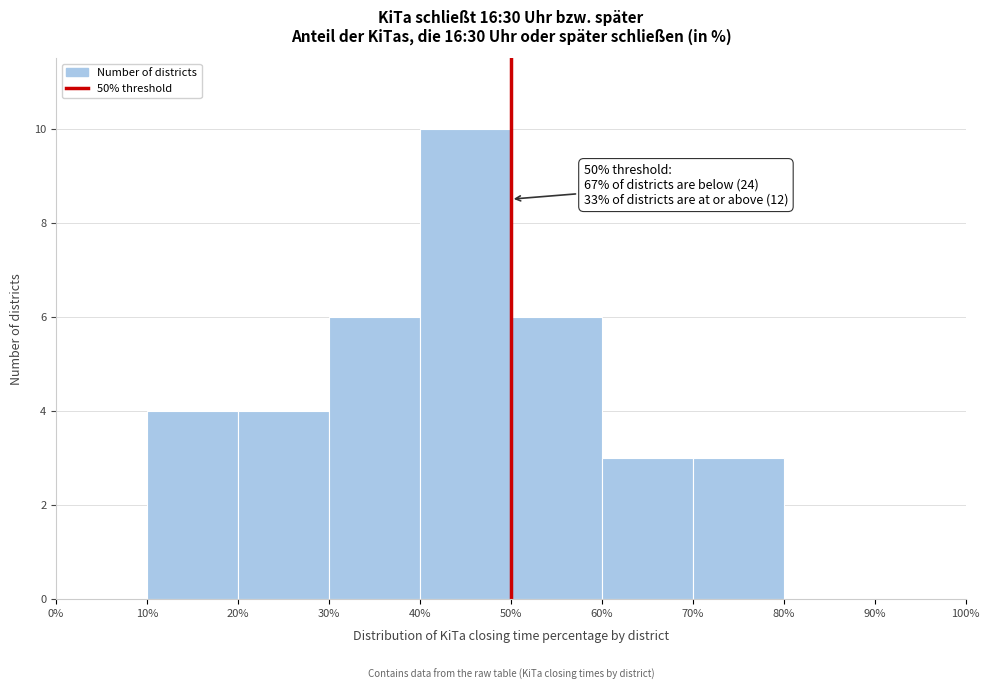

Which range on the x-axis has the tallest bar?

40% to 50%